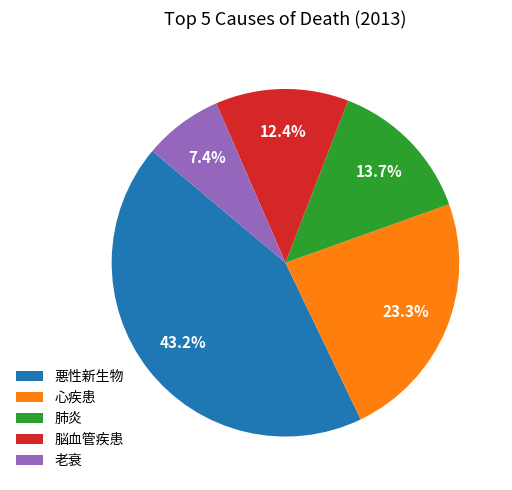

Approximately how many times larger is the value at 脳血管疾患 compared to 心疾患?

0.5